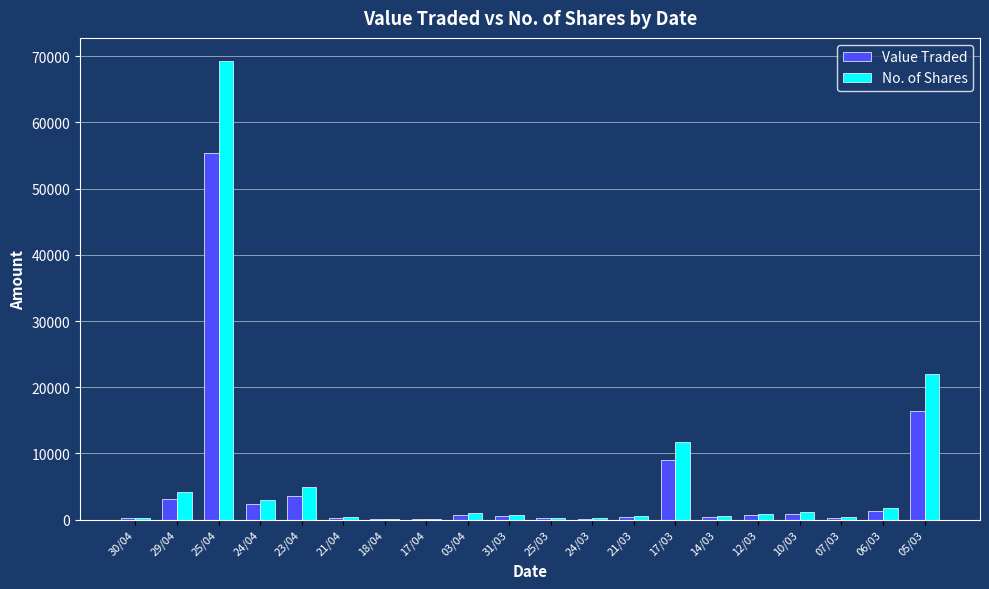

How many series are shown in this chart?

2